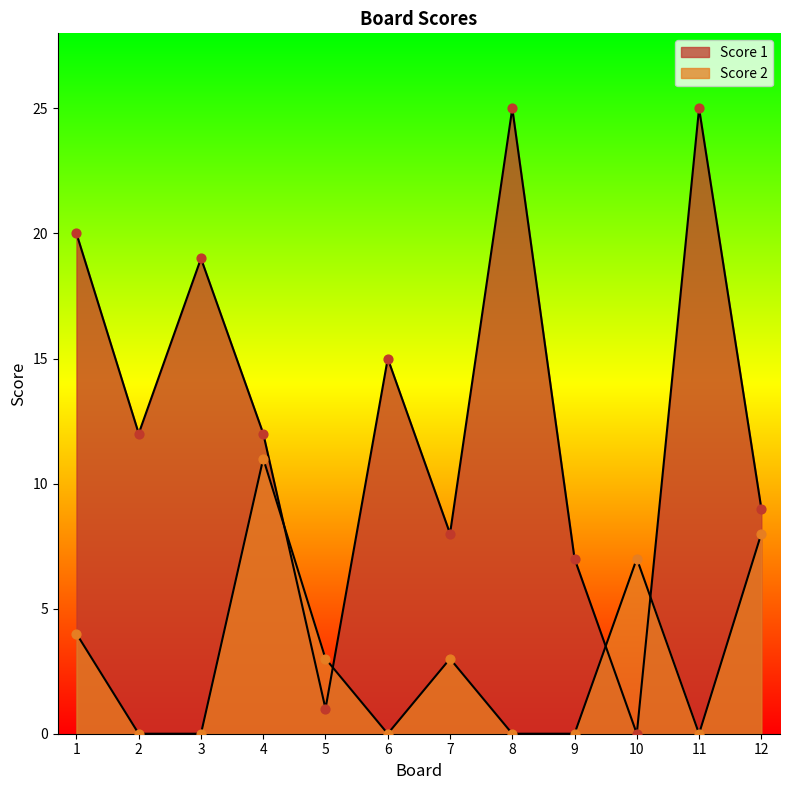

Which series reaches the minimum Y coordinate?

Score 1